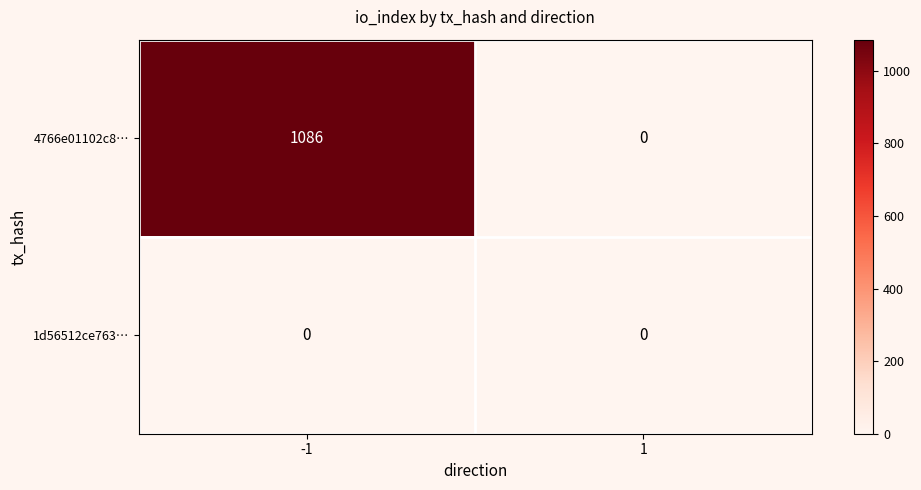

What is the maximum value shown in the chart?

1086